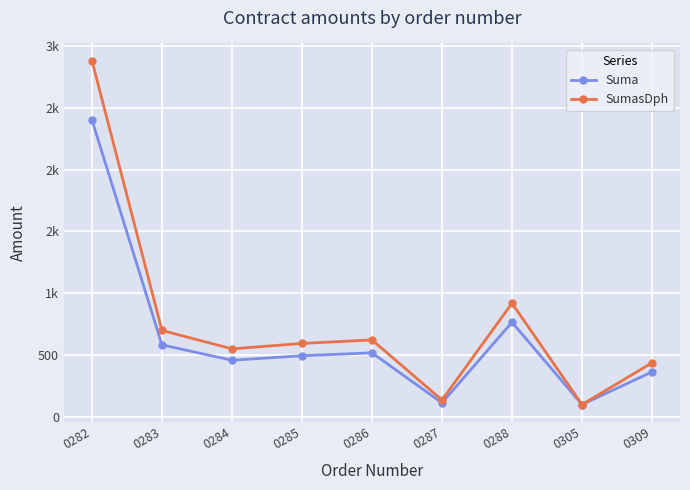

Reading left to right, list all the values displayed in this chart.

Suma: 2400.0	584.0	460.0	496.5	520.0	116.0	766.9	102.0	366.1
SumasDph: 2880.0	700.8	552.0	595.8	624.0	139.2	920.3	102.0	439.3